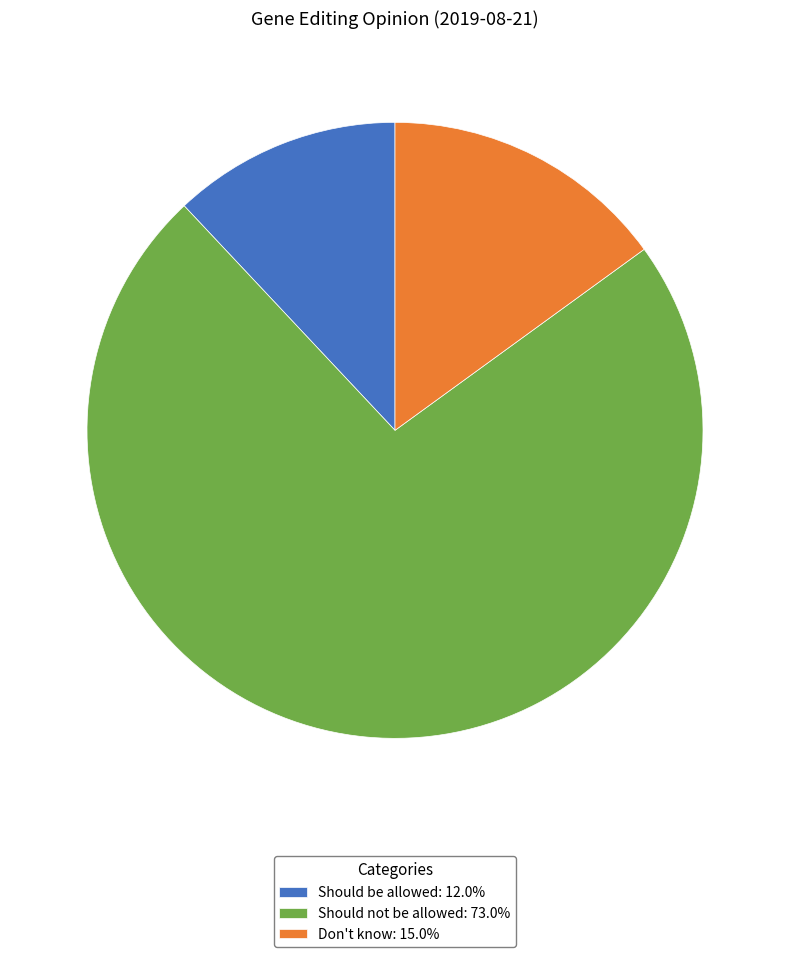

Which slice is the smallest?

Should be allowed